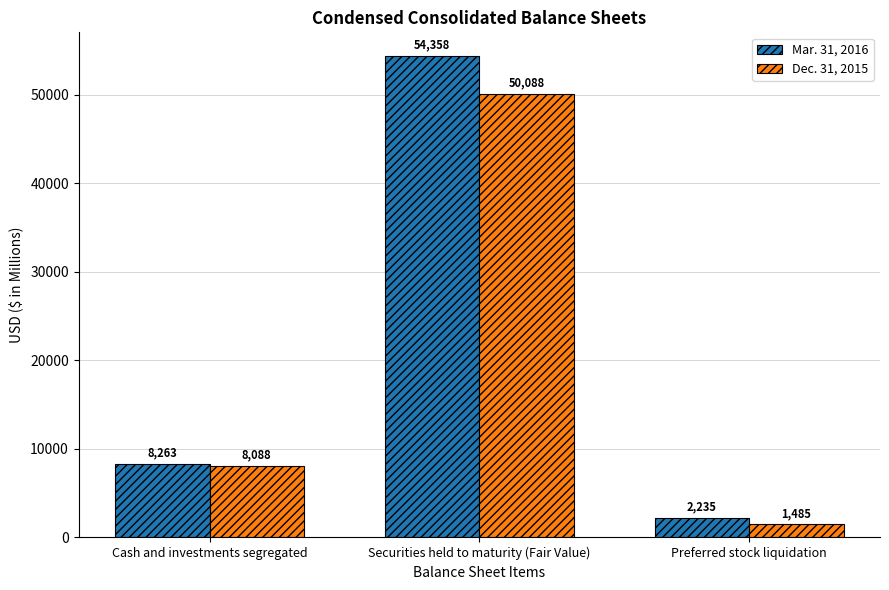

What is the maximum value shown in the chart?

54358